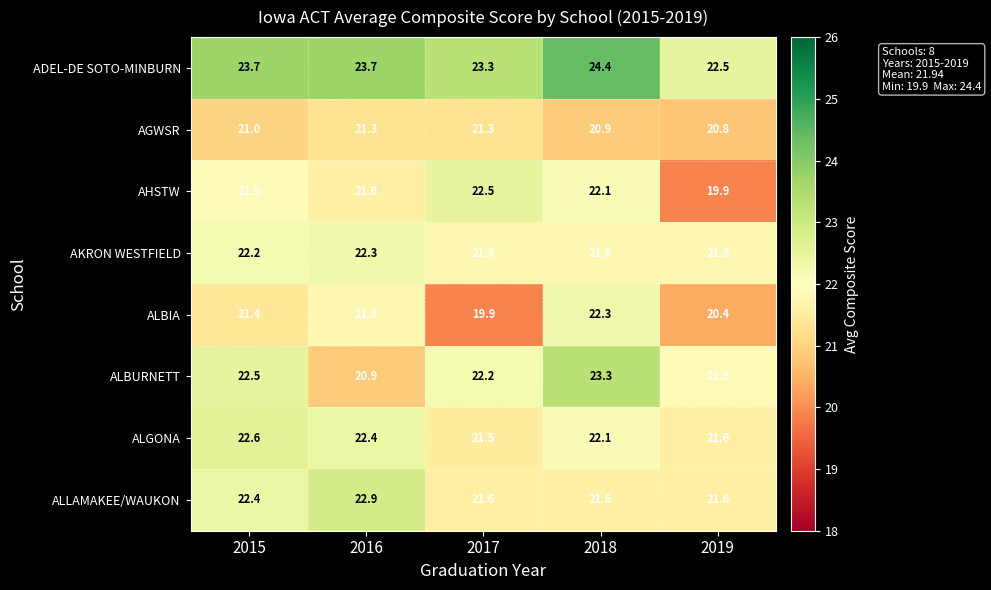

What is the maximum value shown in the chart?

24.4